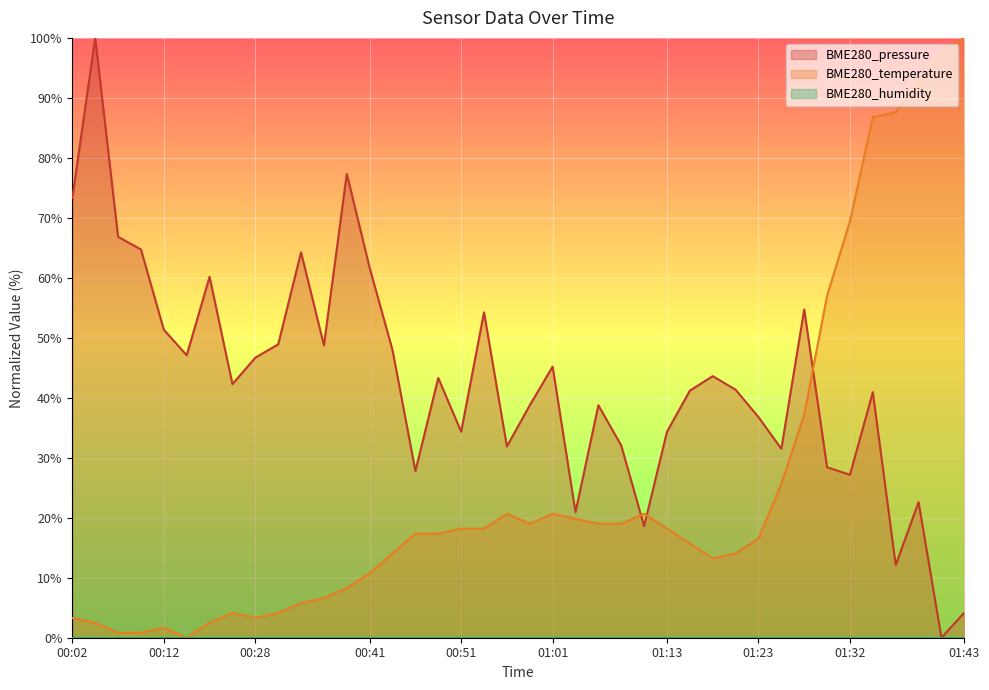

How many positive values does the BME280_pressure series have?

39